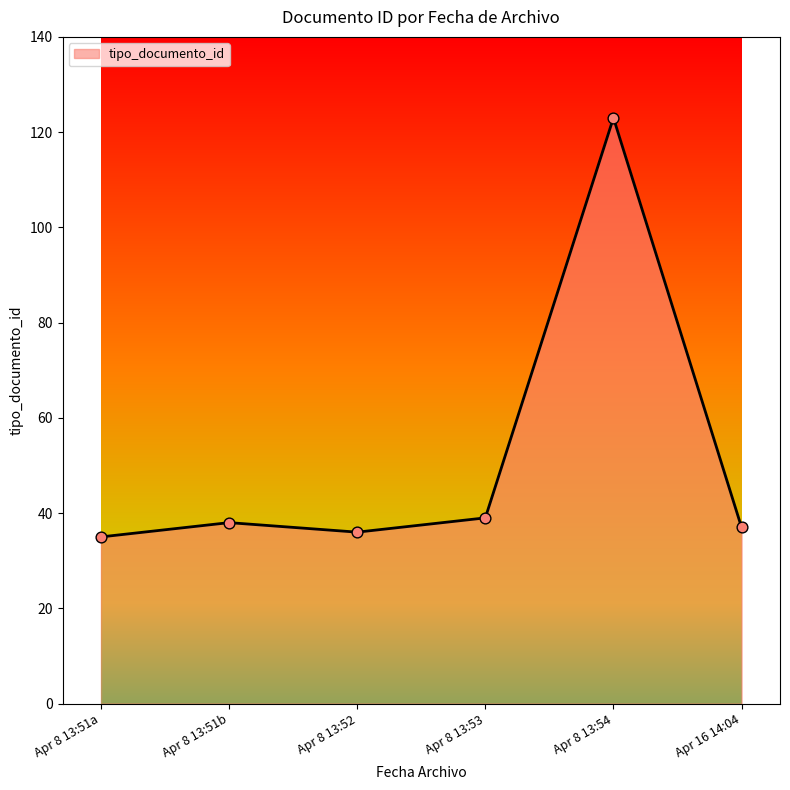

What is the ratio of the value at Apr 8 13:52 to the value at Apr 8 13:51a?

1.0